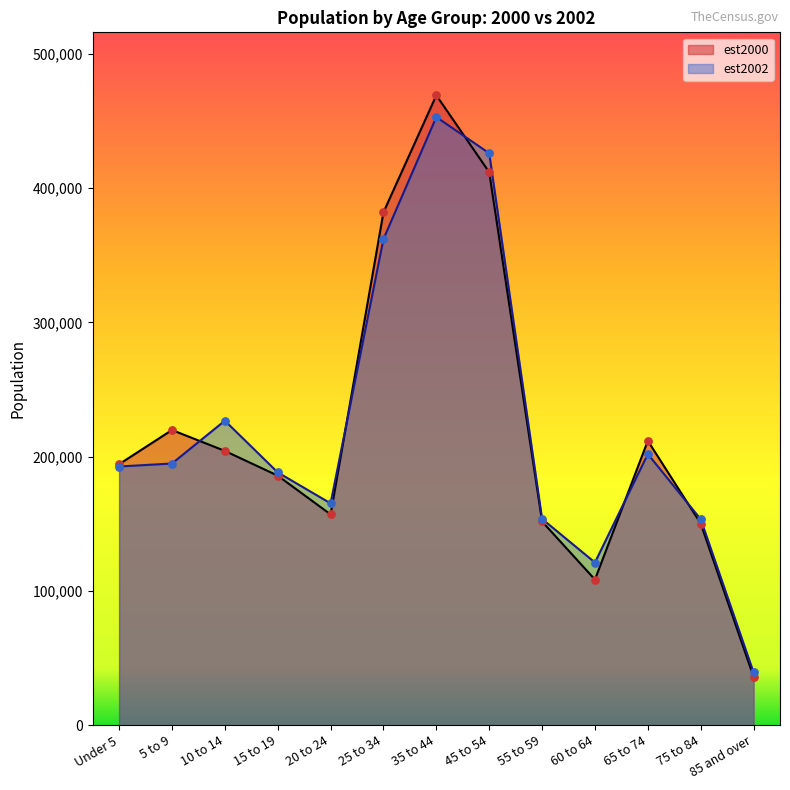

Which series has the largest total across all categories?

est2000